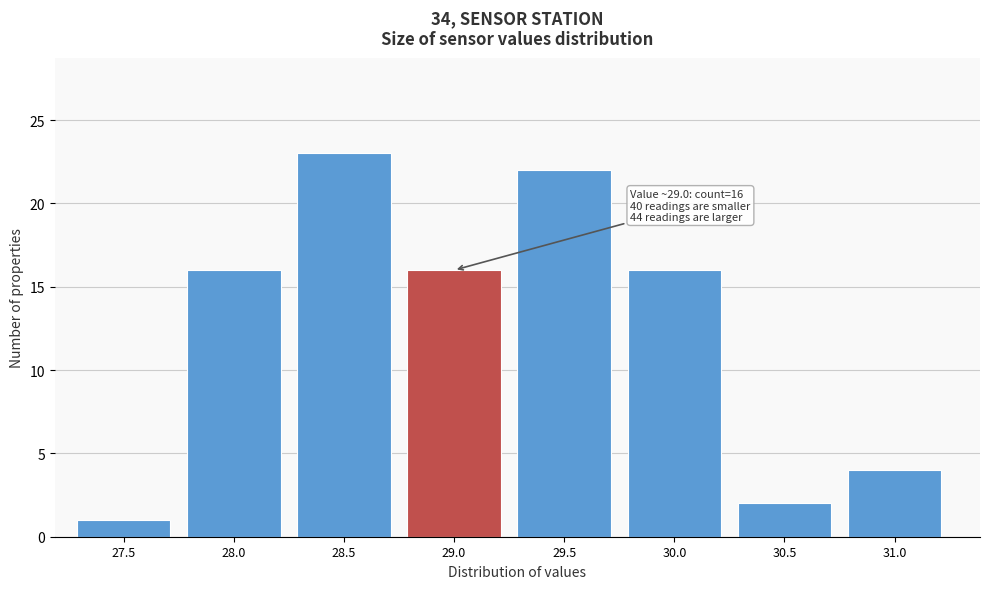

Reading left to right, list all the values displayed in this chart.

27.5=1	28.0=16	28.5=23	29.0=16	29.5=22	30.0=16	30.5=2	31.0=4